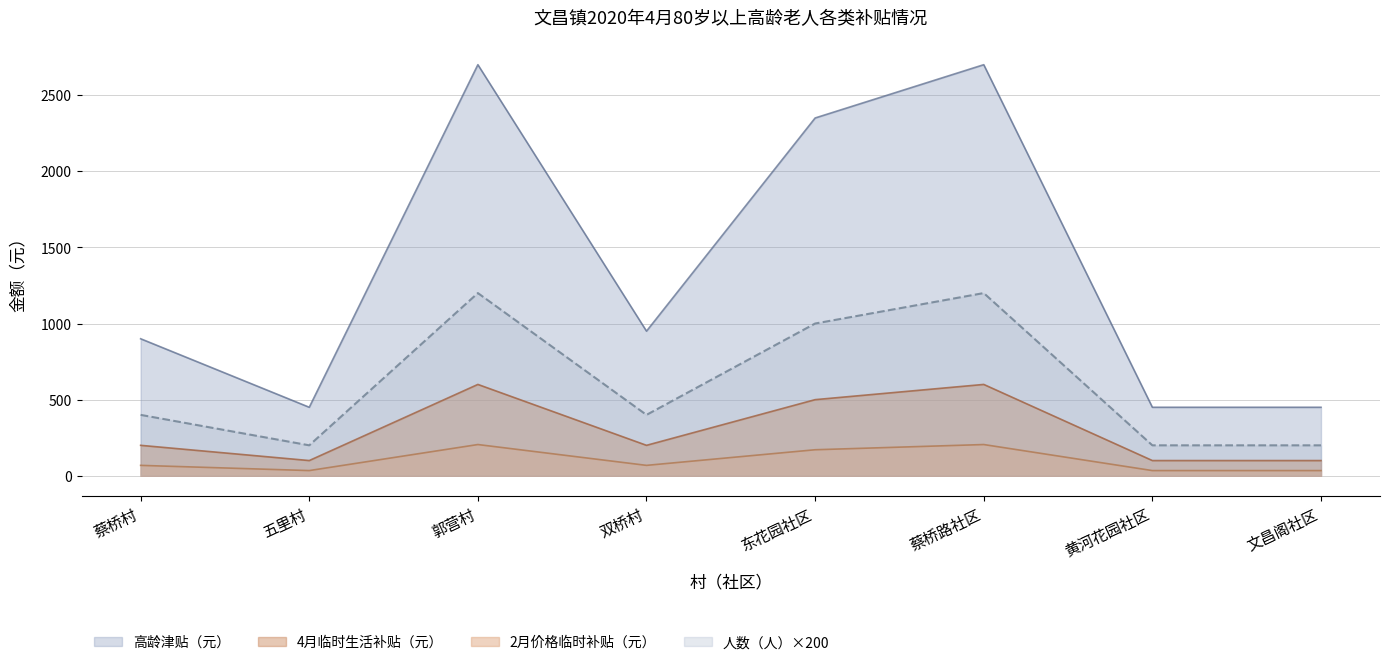

What is the difference between the second highest and minimum values in the 2月价格临时补贴（元） series?

171.0